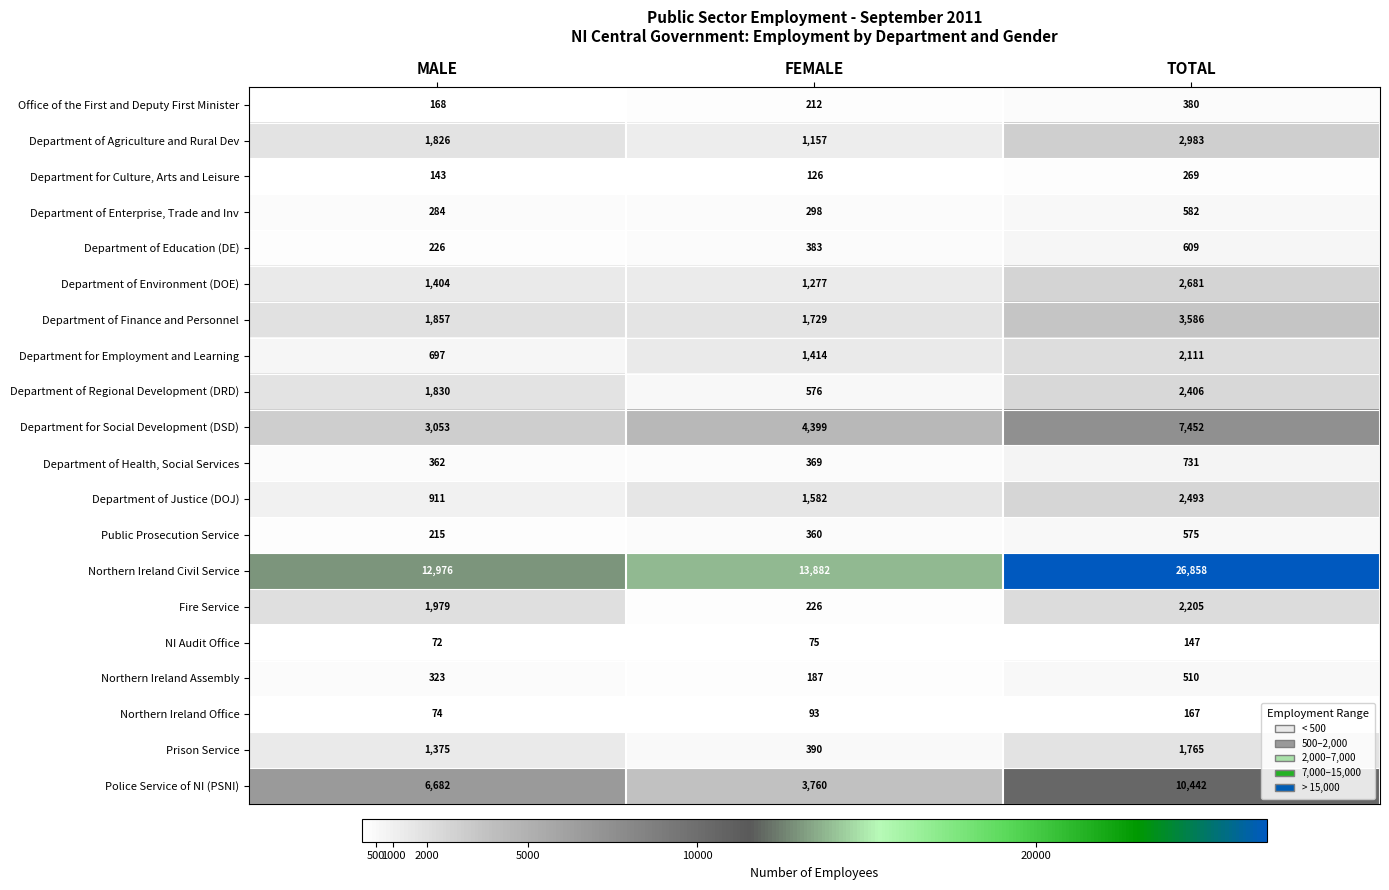

How many distinct data groups are displayed?

20